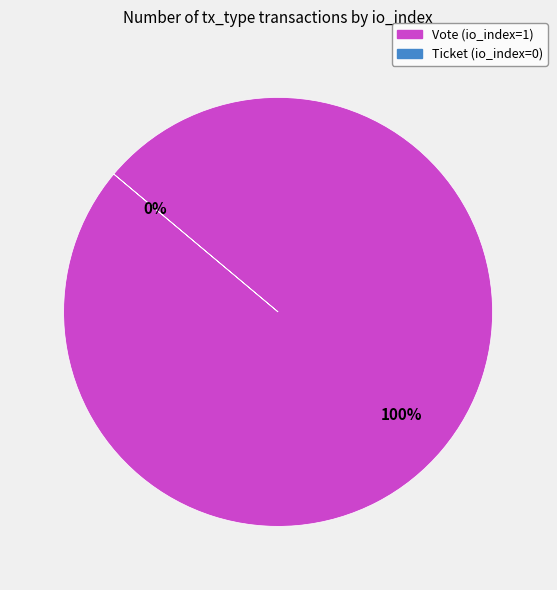

Combined, do Vote and Ticket account for over 50%?

Yes